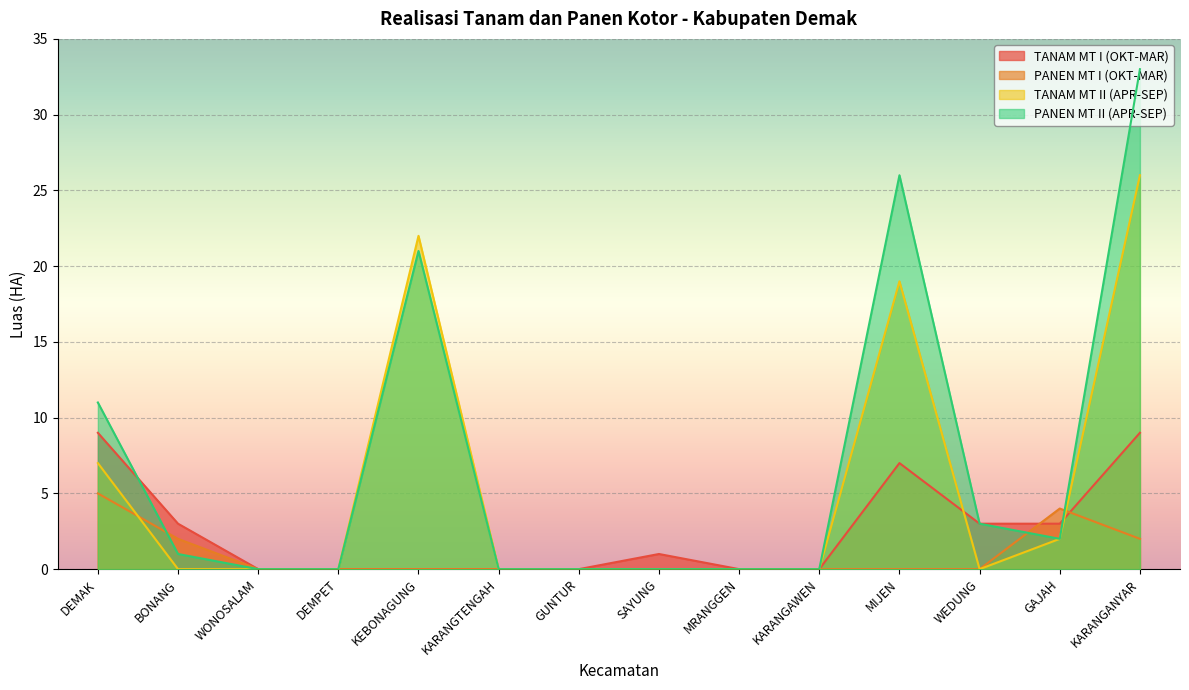

What is the difference between the maximum and second lowest values in the TANAM MT II (APR-SEP) series?

26